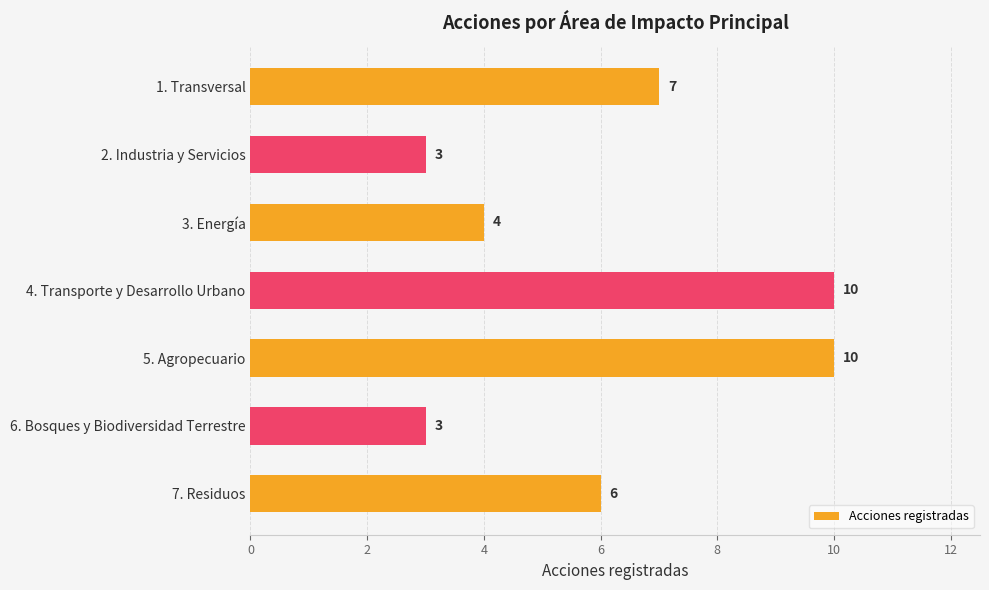

Between 3. Energía and 2. Industria y Servicios, which is larger?

3. Energía